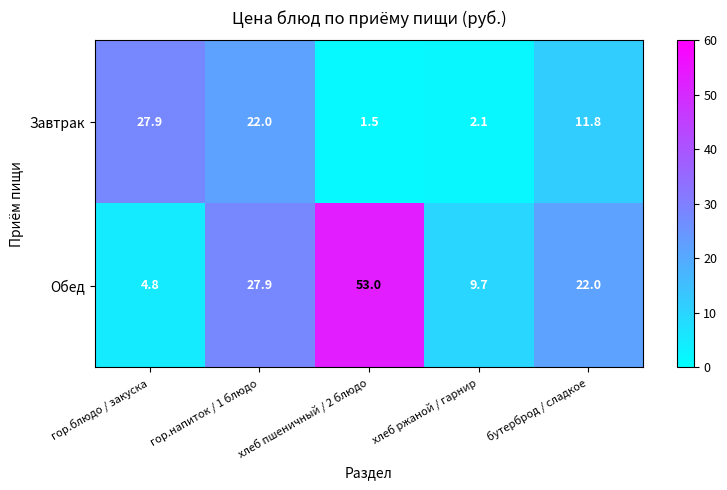

The value of Завтрак at бутерброд / сладкое is 11.8. True or false?

True